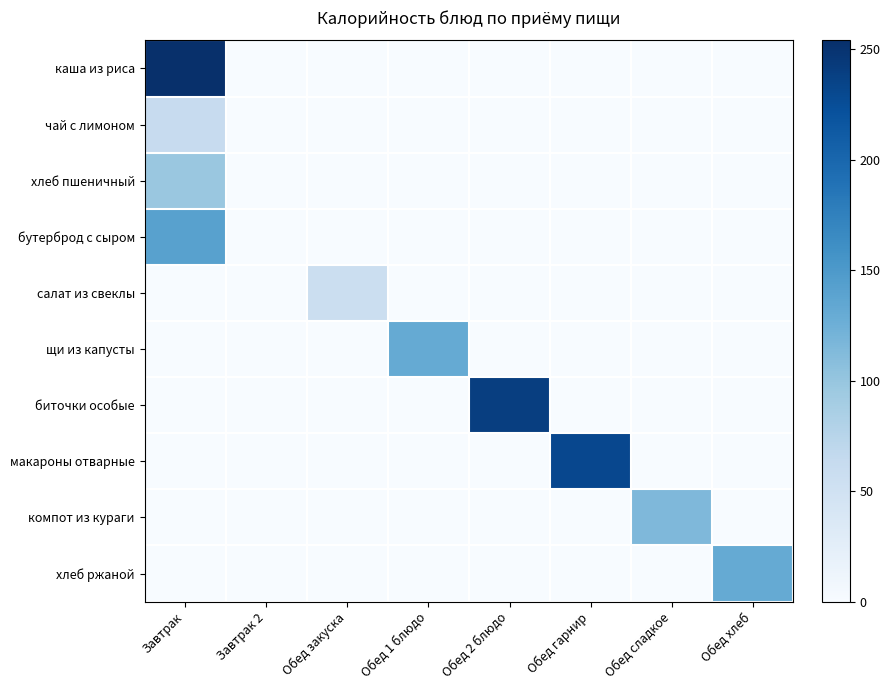

What is the maximum value shown in the chart?

254